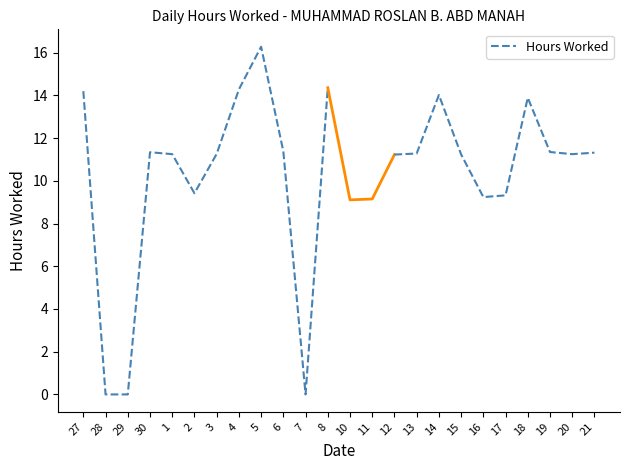

What is the maximum value shown in the chart?

16.3